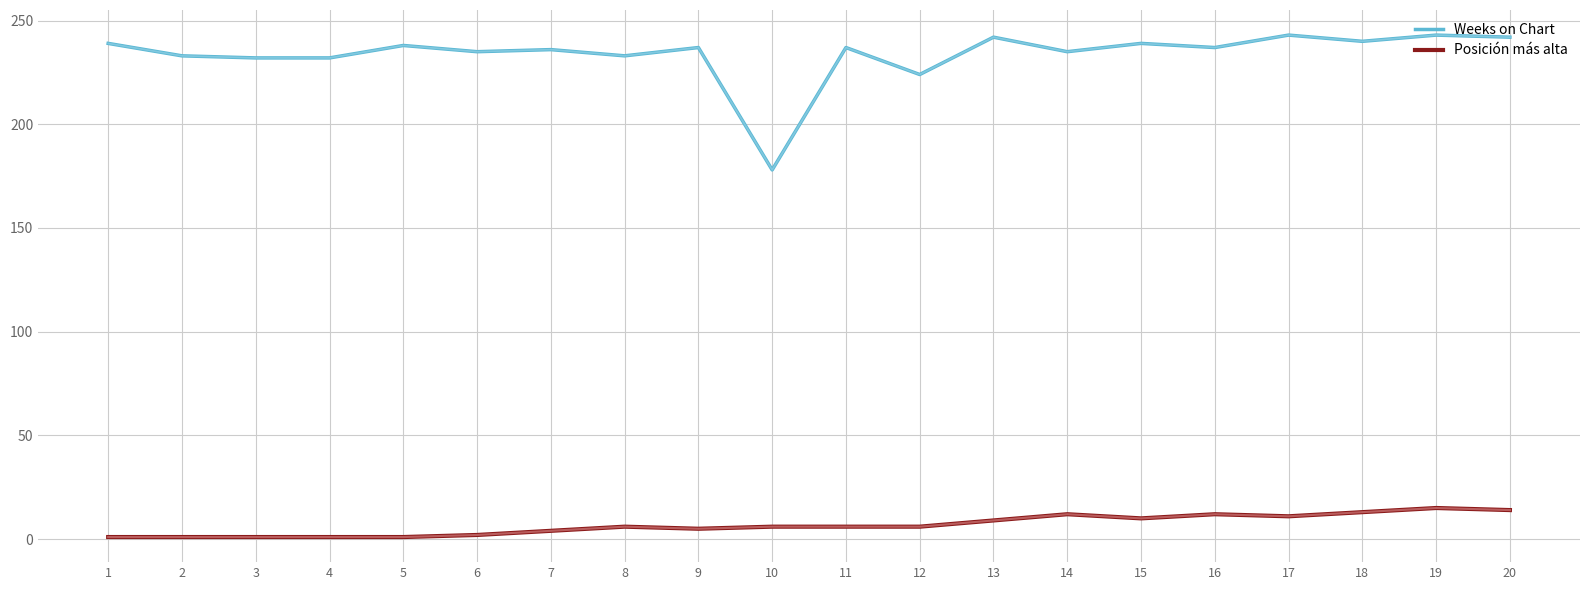

True or false: Posición más alta and Weeks on Chart cross at least once.

False